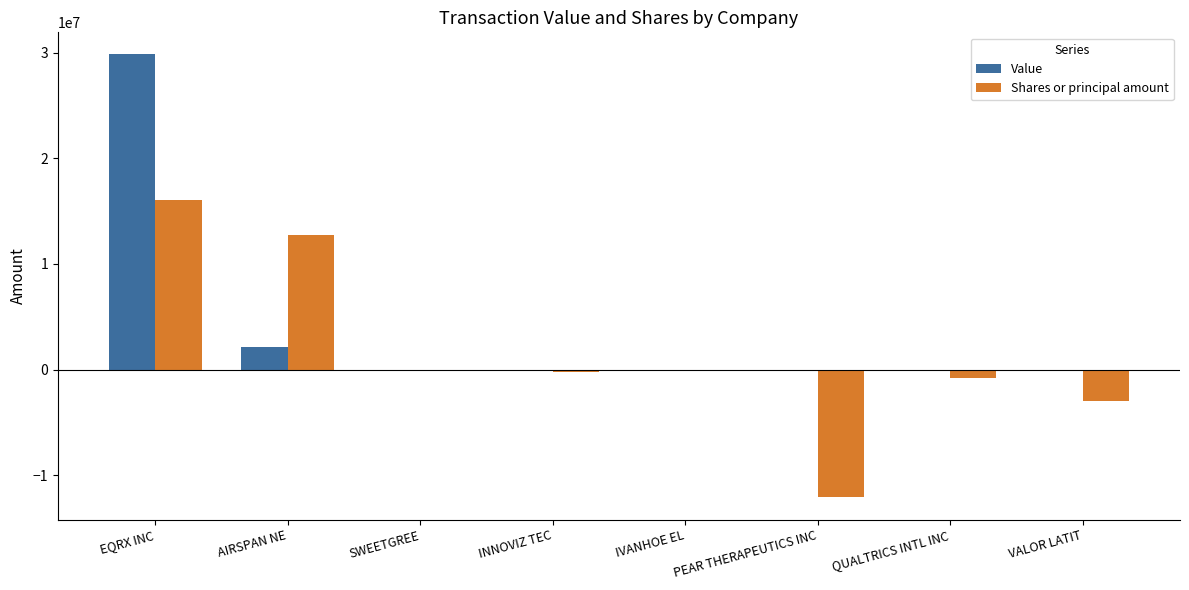

What are all the series names shown in the legend?

Value, Shares or principal amount